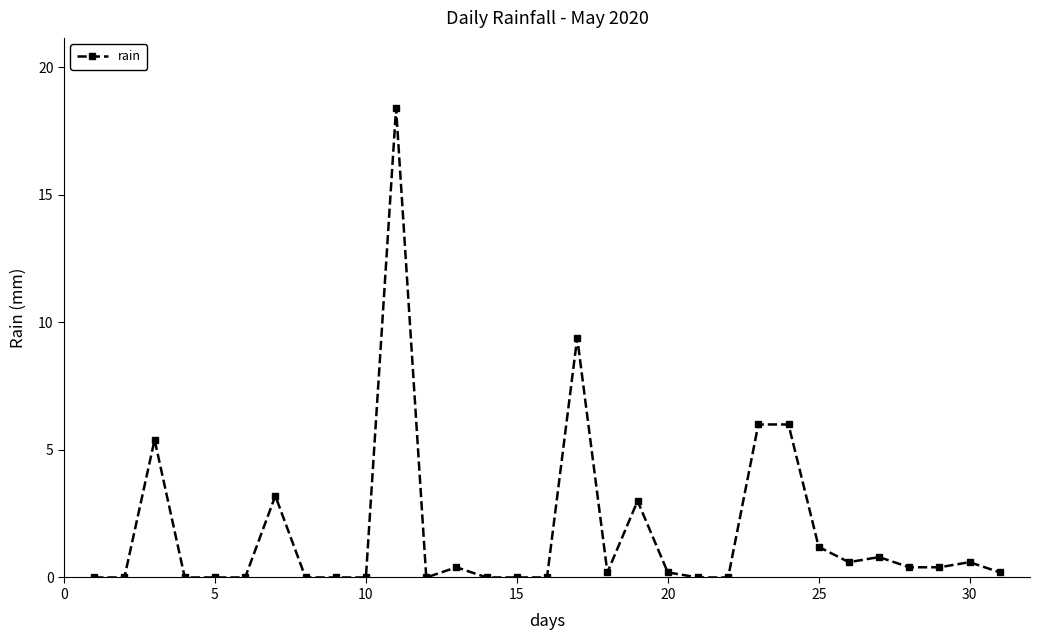

What is the greatest value displayed?

18.4